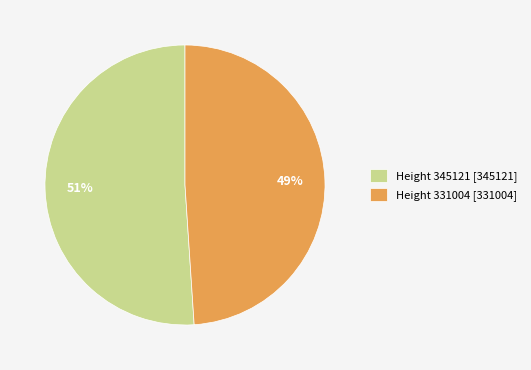

To the nearest percent, what is the difference between the largest and smallest slice percentages?

2%